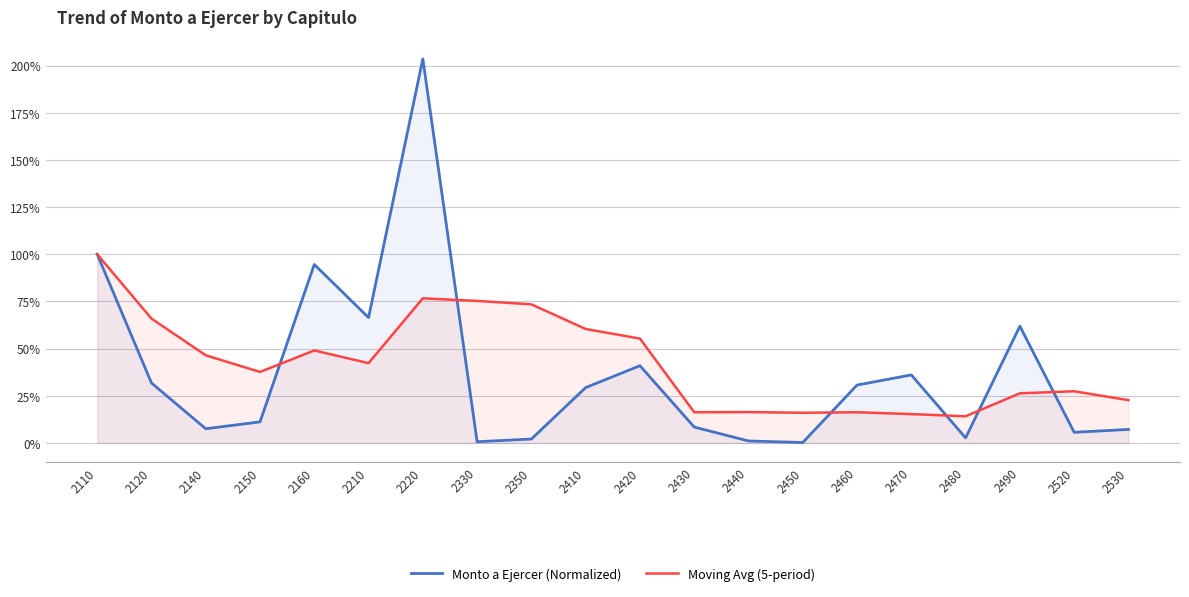

How many interior local valleys does the Moving Avg (5-period) series have?

5